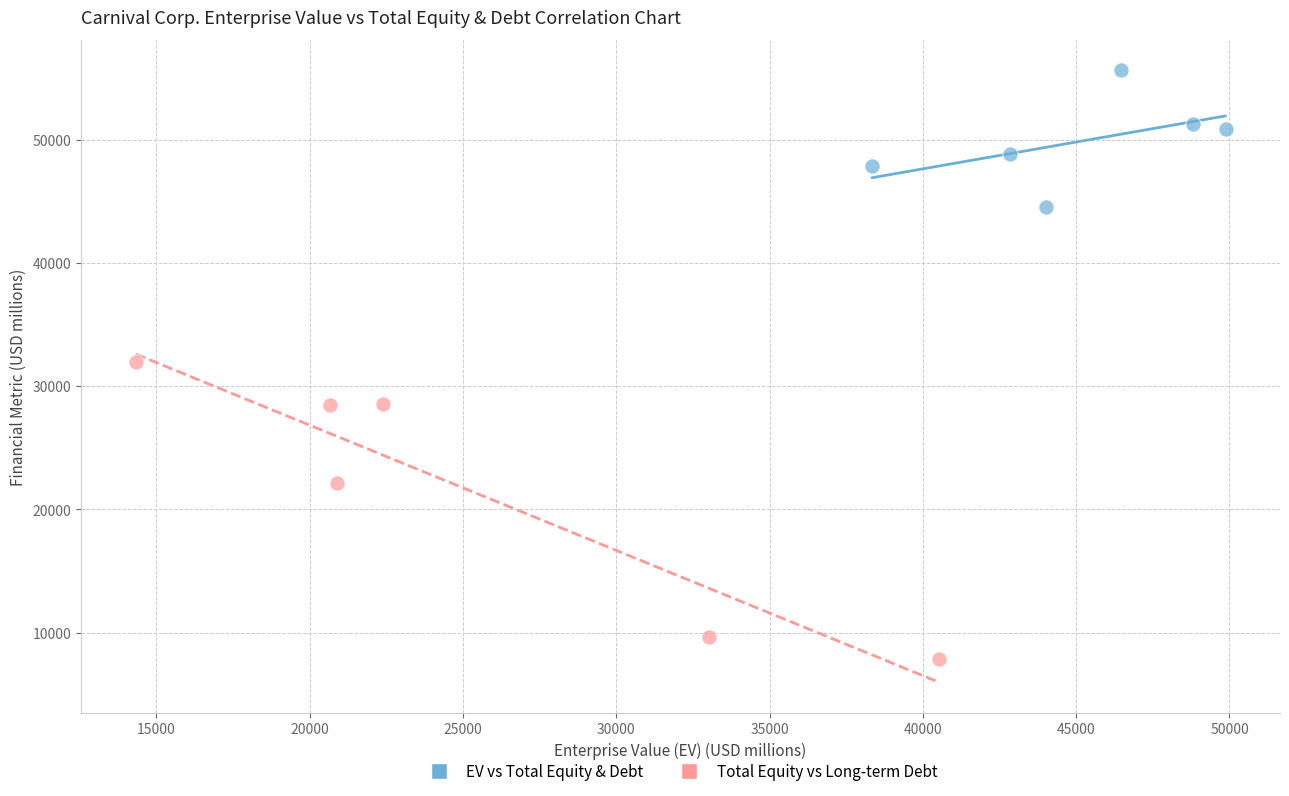

Which series contains the lowest Y value?

Total Equity vs Long-term Debt